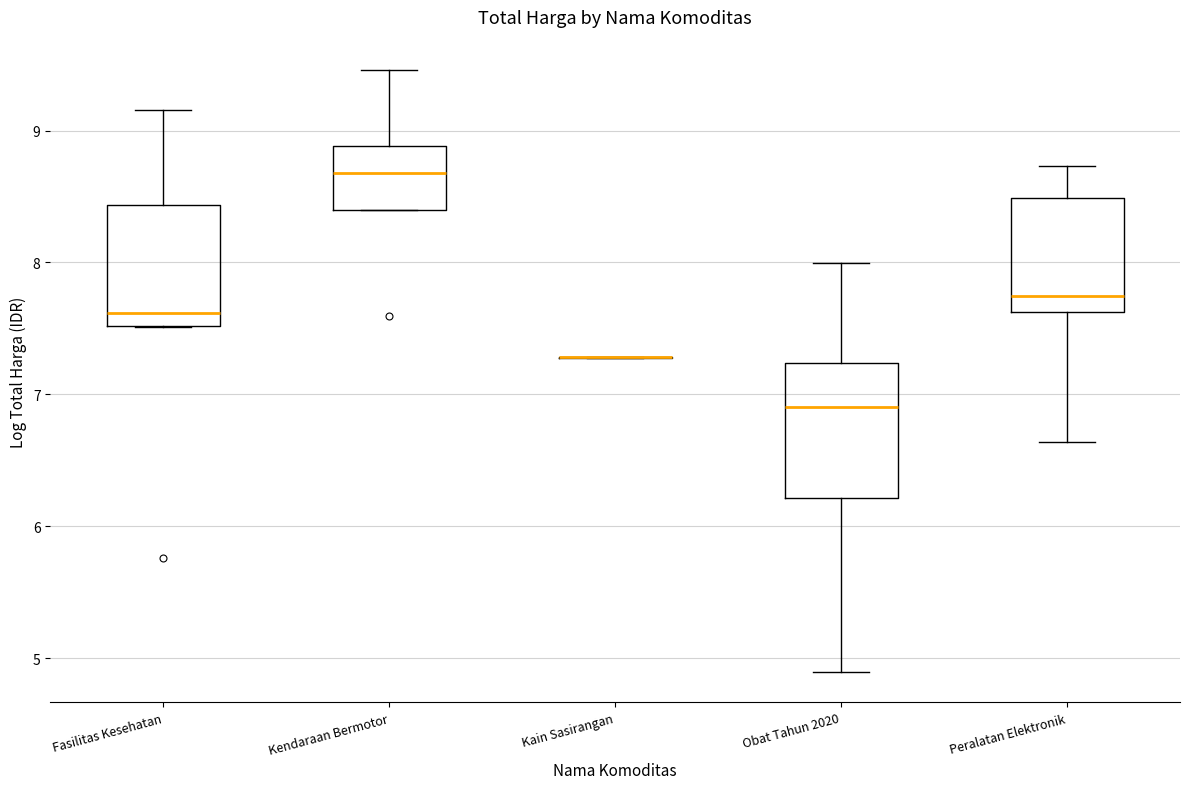

Where does the upper whisker of the box for Fasilitas Kesehatan end on the y-axis? The values are not printed on the chart, so give them approximately, as read against the axis.

9.2